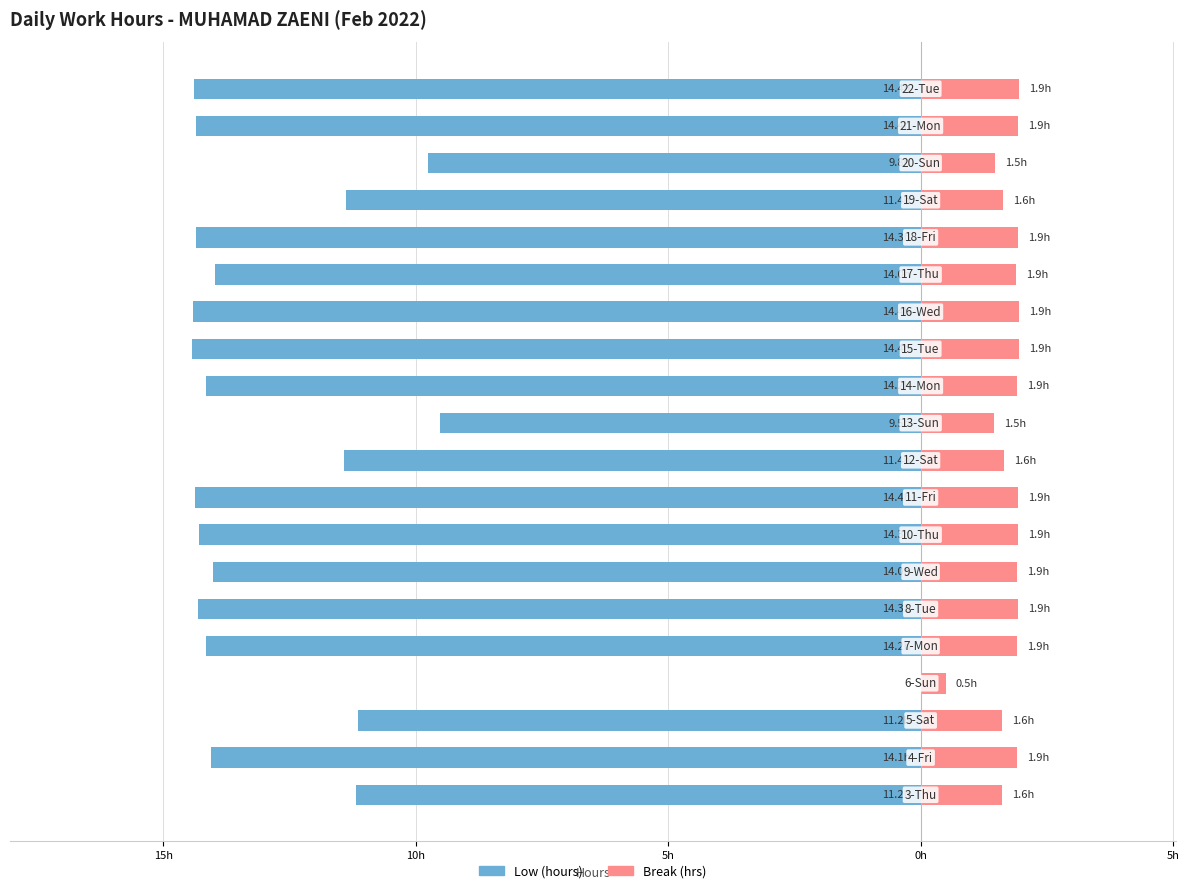

Reading right to left, what are all the values shown in this chart?

Low (hours): -14.4	-14.4	-9.8	-11.4	-14.3	-14.0	-14.4	-14.4	-14.2	-9.5	-11.4	-14.4	-14.3	-14.0	-14.3	-14.2	0.0	-11.2	-14.1	-11.2
Break (hrs): 1.9	1.9	1.5	1.6	1.9	1.9	1.9	1.9	1.9	1.5	1.6	1.9	1.9	1.9	1.9	1.9	0.5	1.6	1.9	1.6